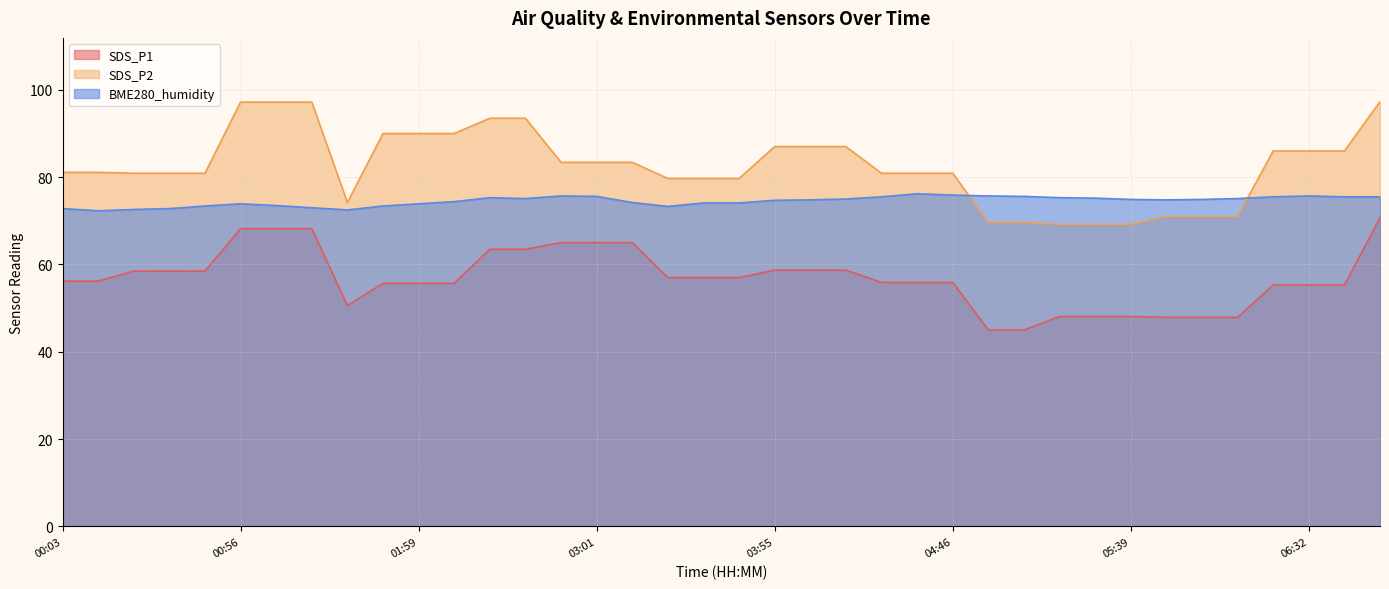

Which category has the lowest value across all series?

04:57